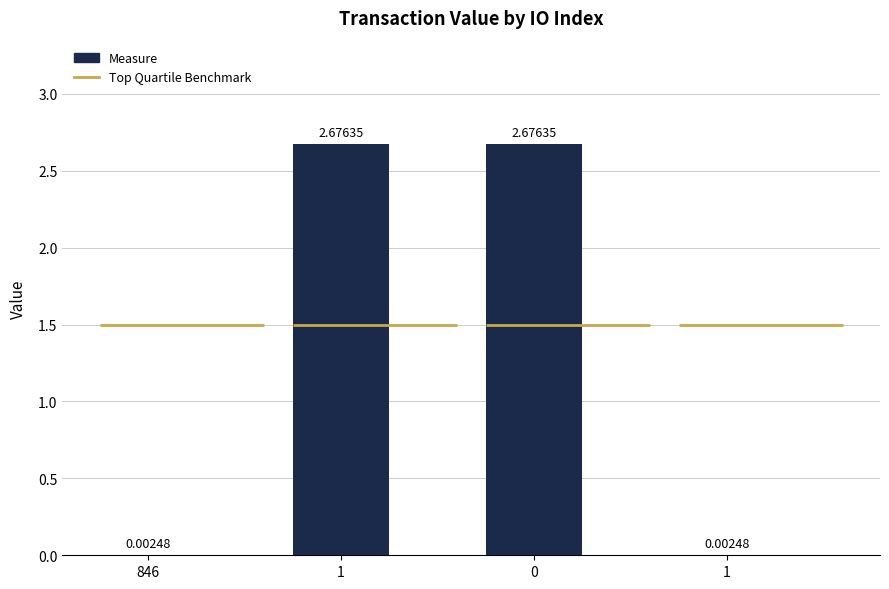

Are the bars horizontal?

No